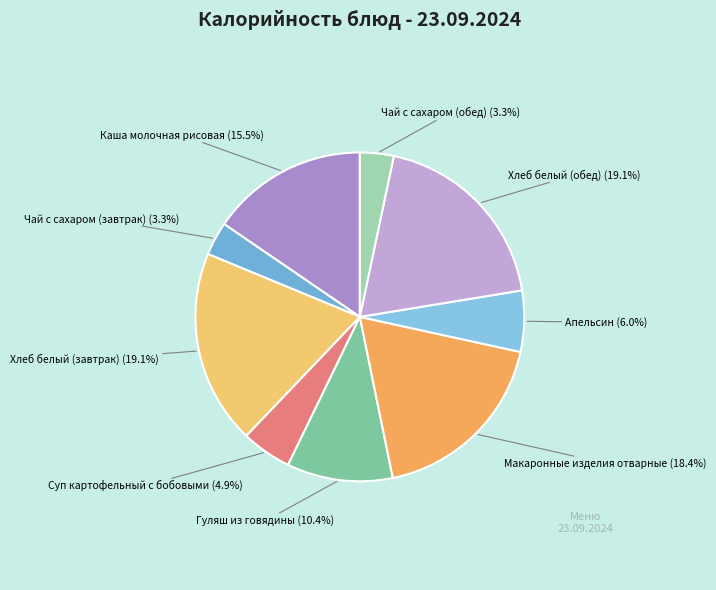

Does Каша молочная рисовая represent more than half of the total?

No